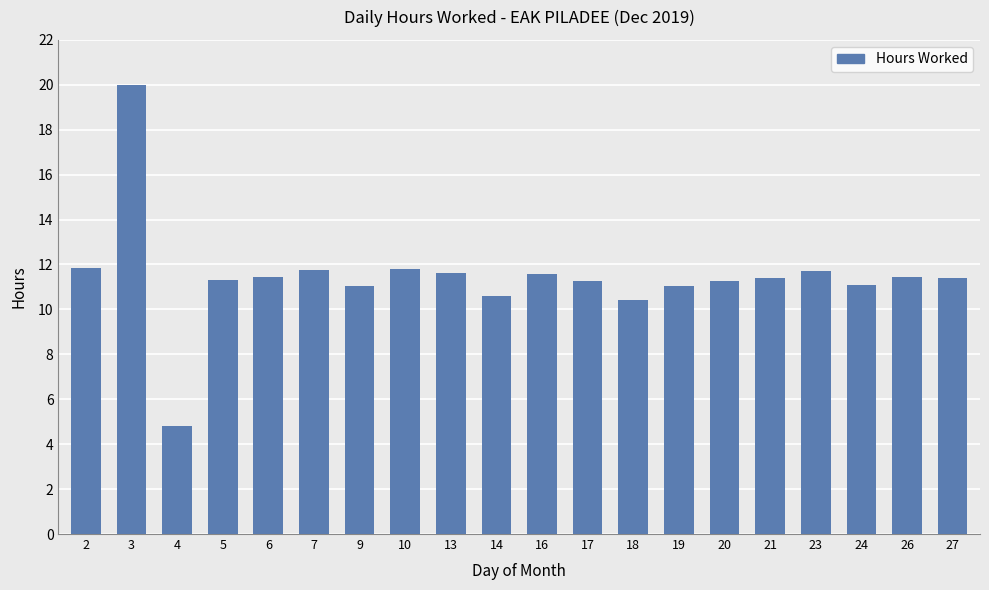

How many series are shown in this chart?

1